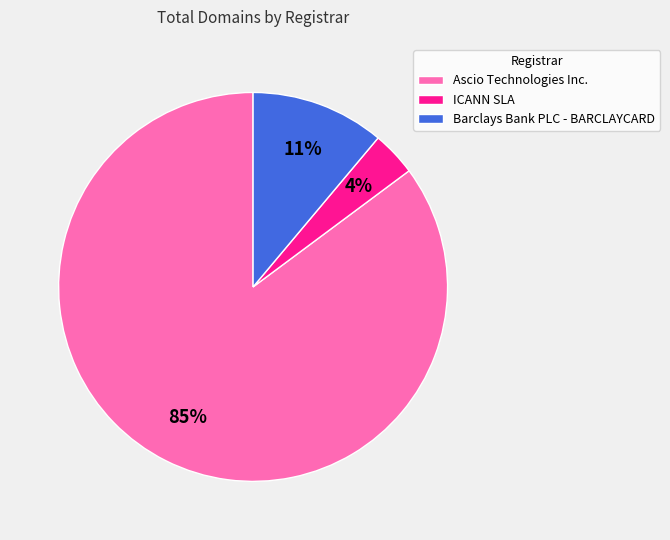

To the nearest percent, what is the difference between the largest and smallest slice percentages?

81%